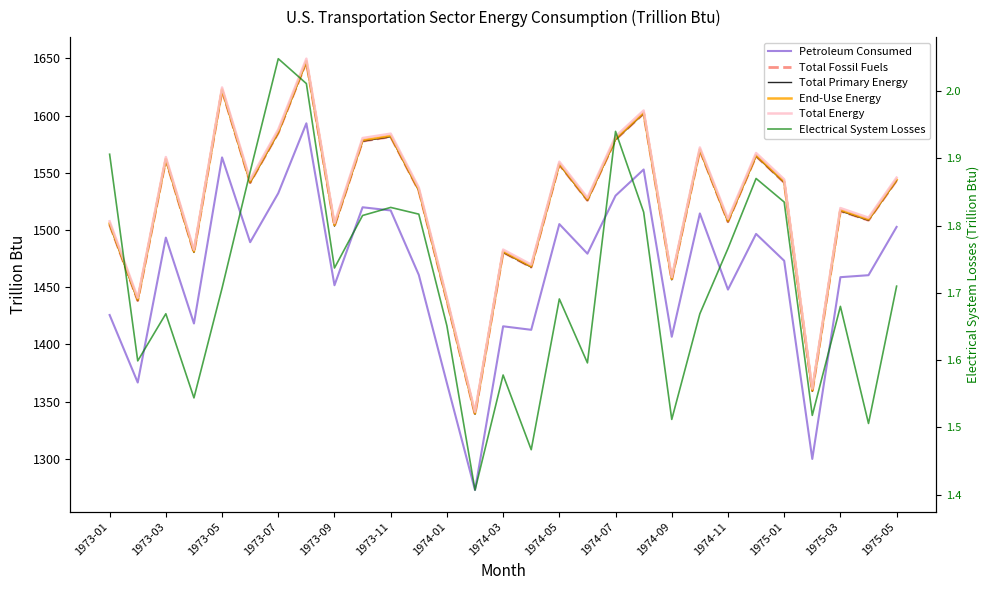

How many lines are shown in the chart?

6